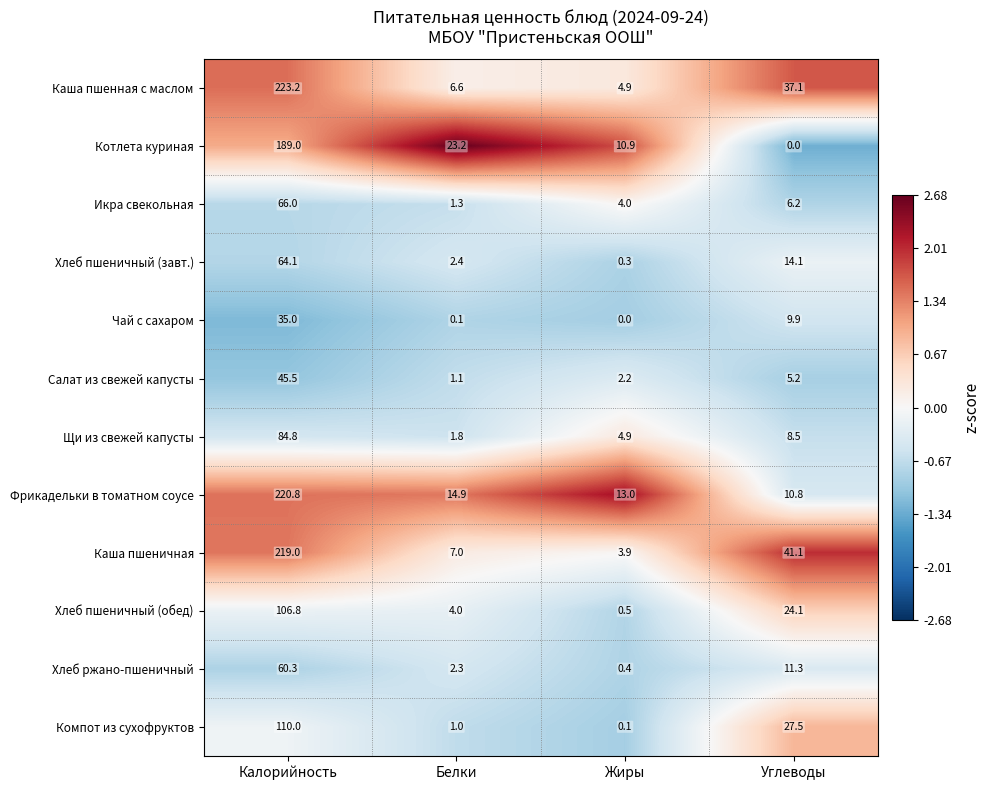

What is the maximum value for Каша пшеничная?

219.0